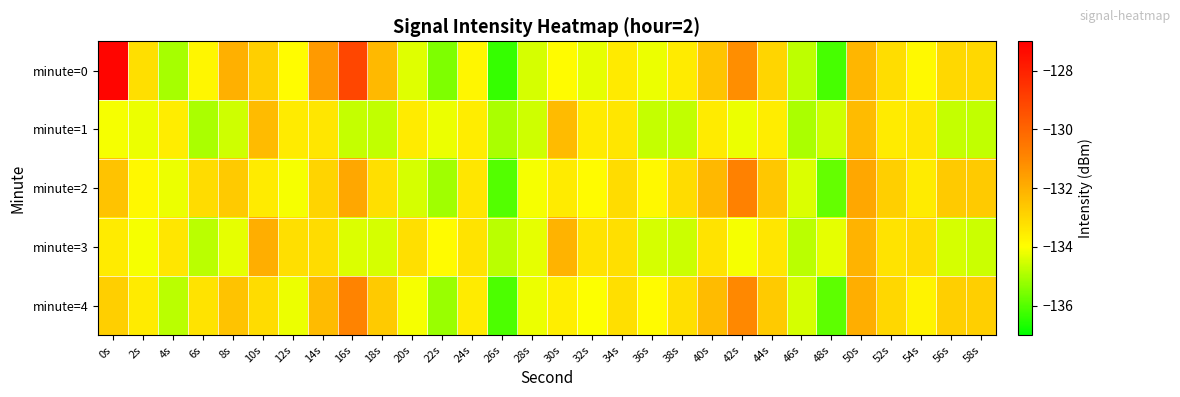

Which series has the largest range (max minus min)?

minute=0